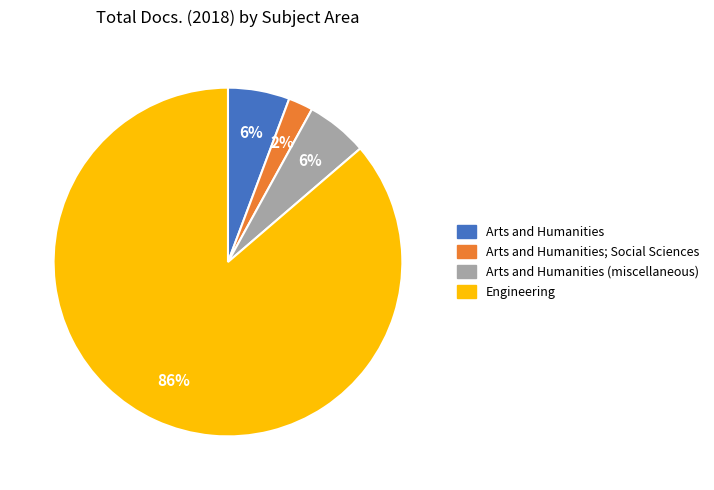

Is there any slice that represents more than half of the pie?

Yes